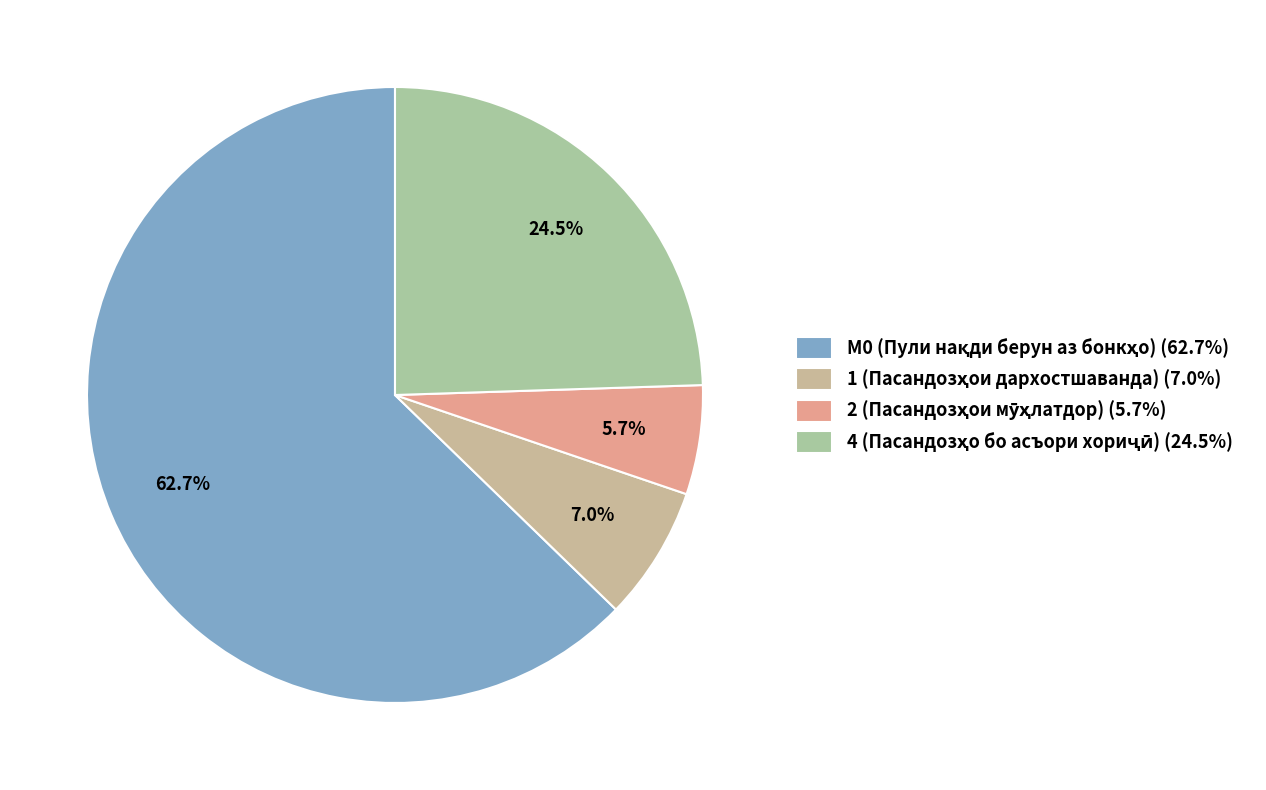

What portion of the pie excludes 4 (Пасандозҳо бо асъори хориҷӣ)?

75.5%